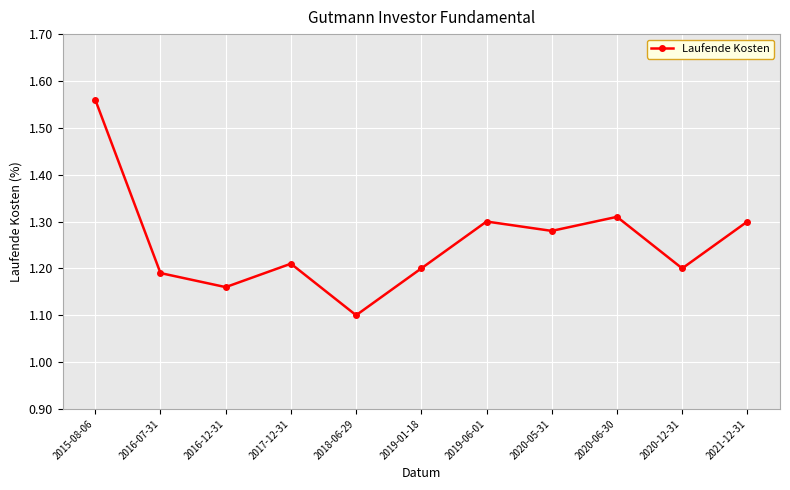

What position from the right is 2018-06-29?

7